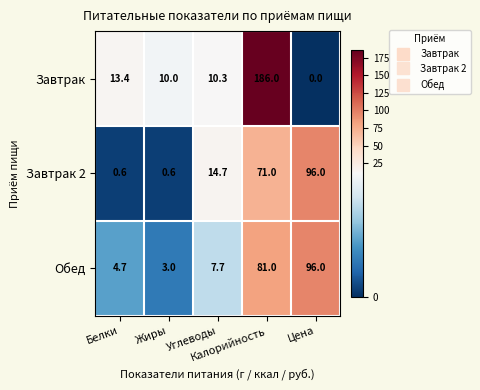

What is the difference between the maximum and minimum values in the Завтрак series?

186.0